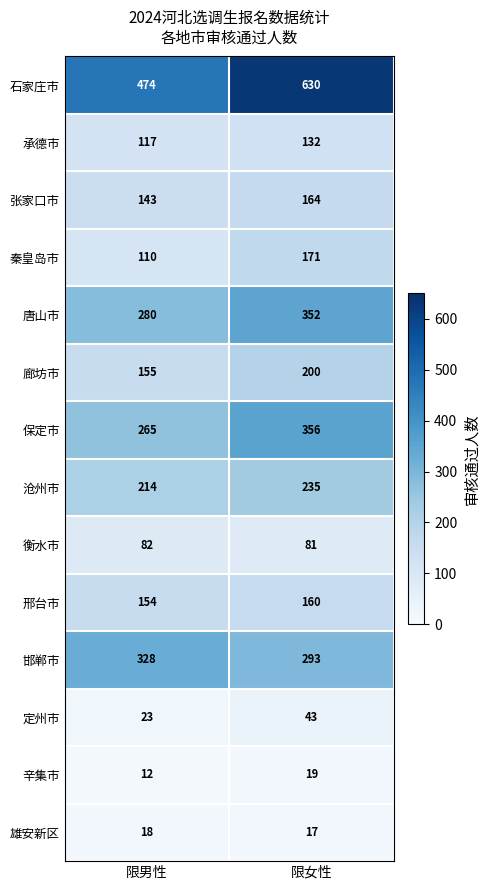

At how many categories does at least one series exceed 114?

2